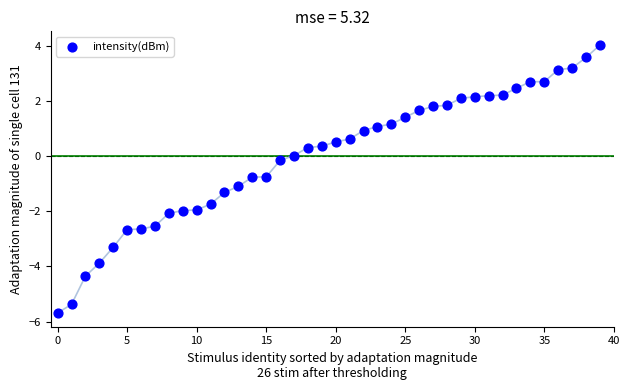

What is the range of Y values (max minus min)?

9.7